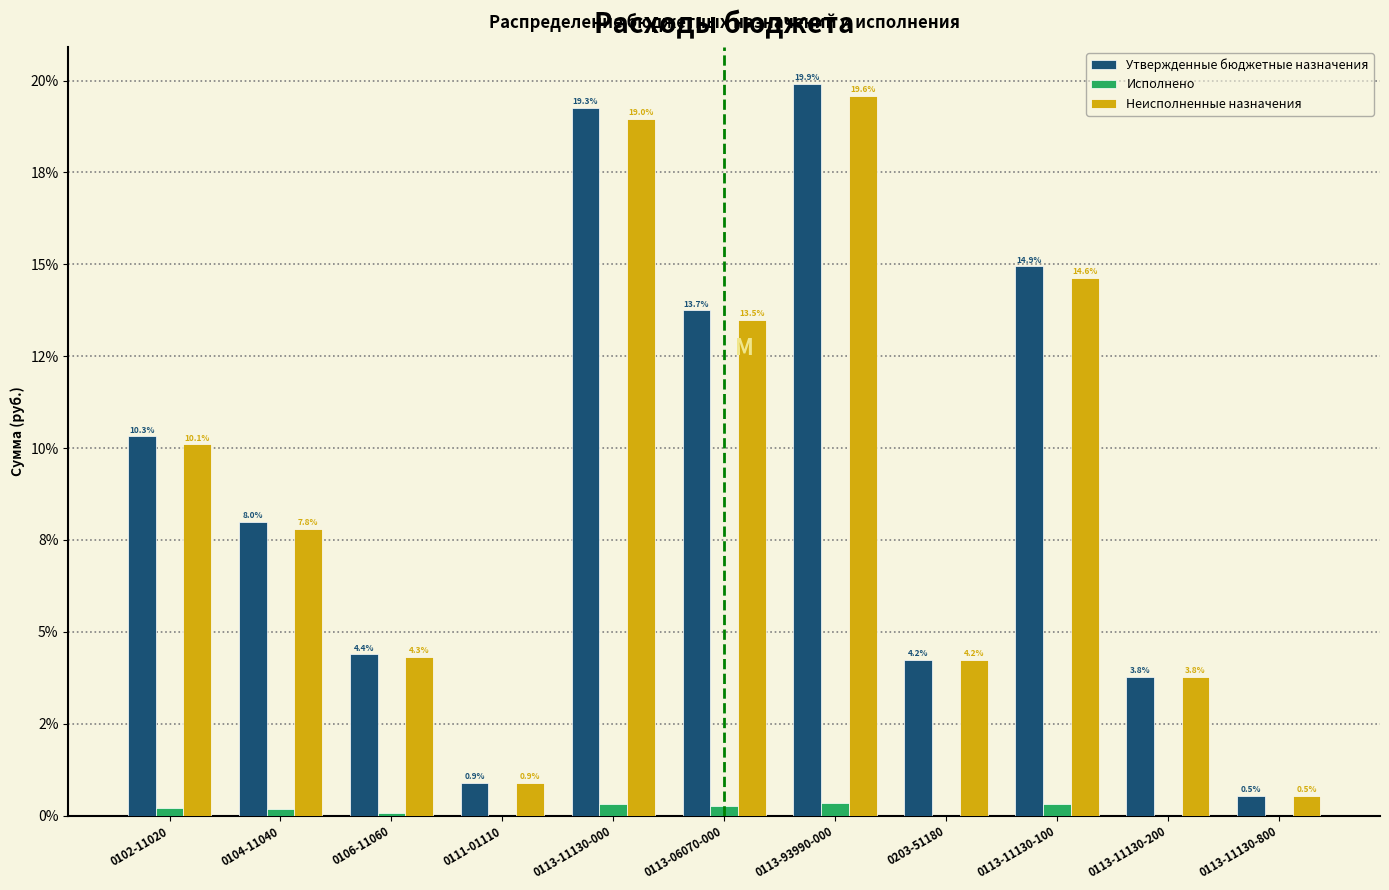

What are all the series names shown in the legend?

Утвержденные бюджетные назначения, Исполнено, Неисполненные назначения